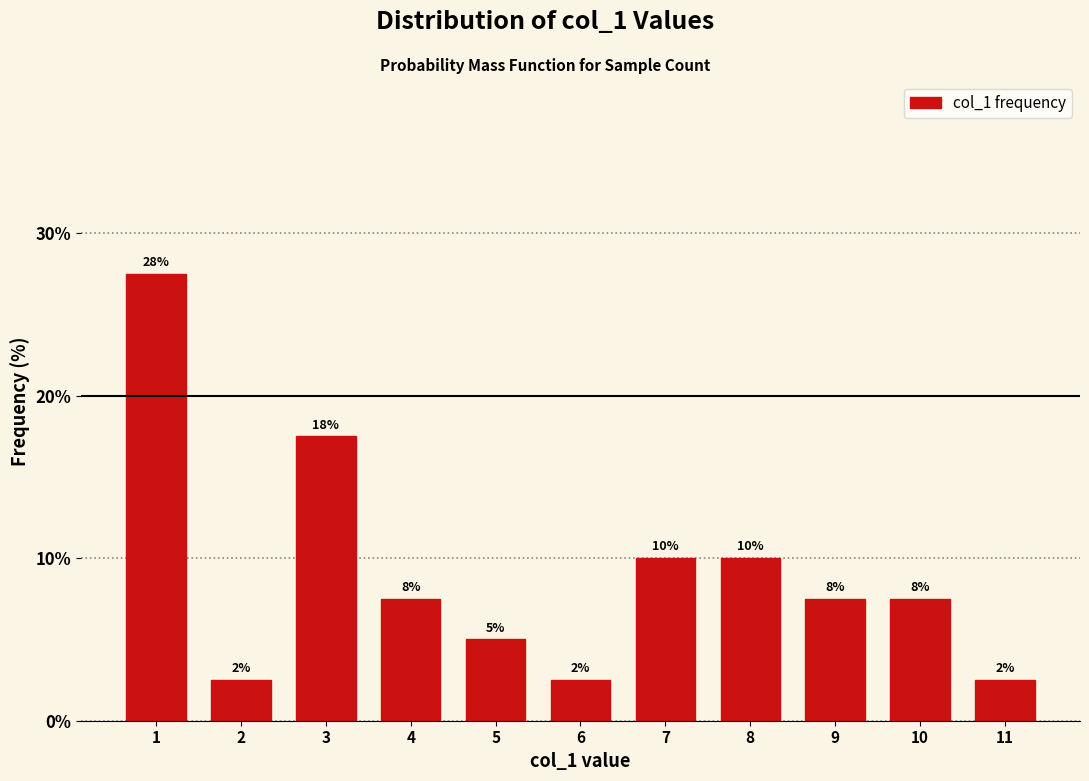

Does the chart contain any negative values?

No